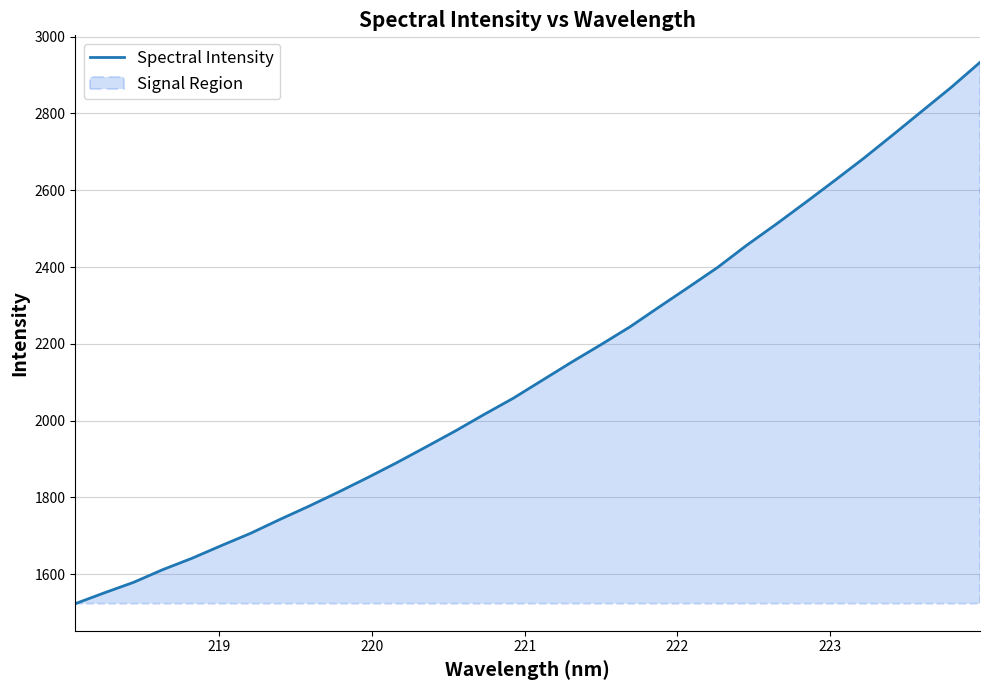

Count the number of data series in this chart.

1